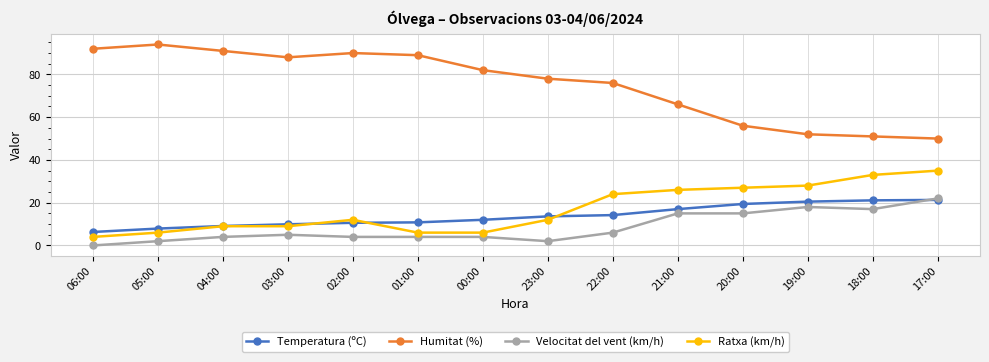

Does the chart have visible grid lines?

Yes